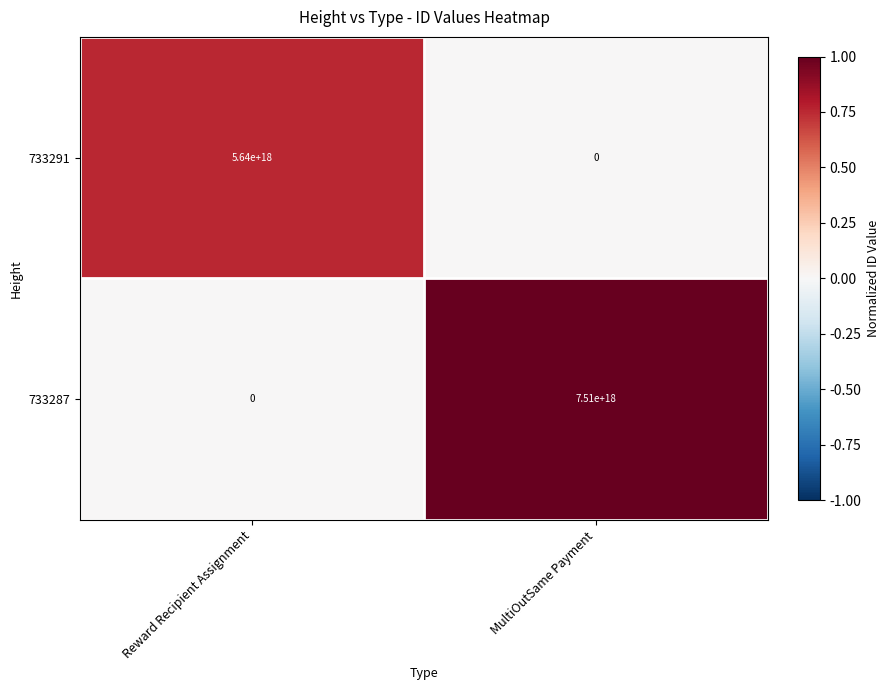

How many positive values does the 733291 series have?

1